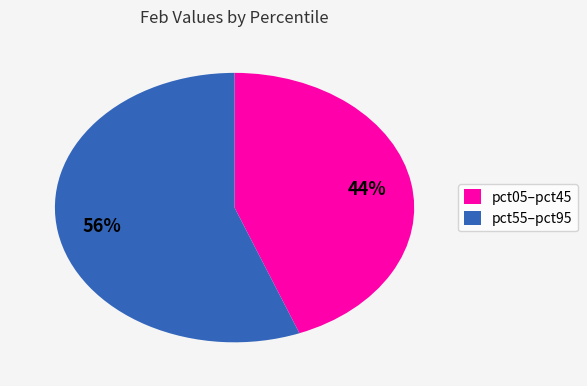

The pct05–pct45 slice represents 44% of the pie. True or false?

True